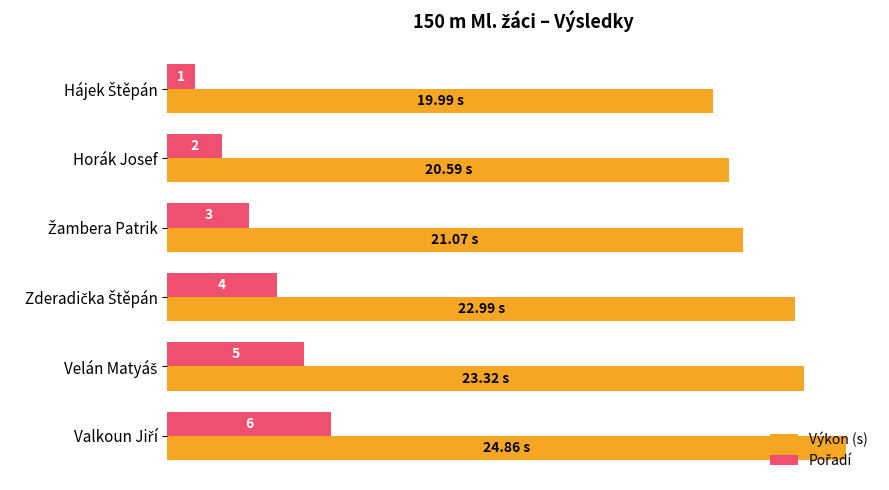

Which series has the largest total across all categories?

Výkon (s)